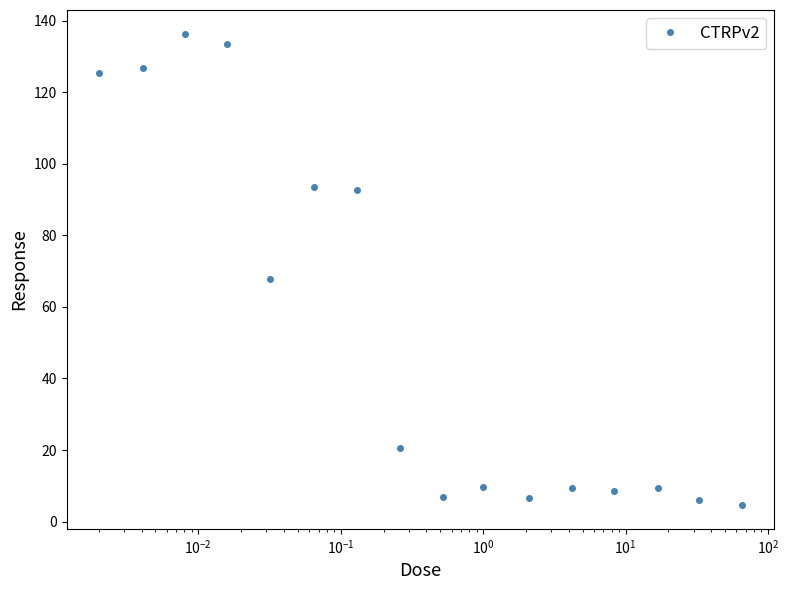

True or false: there are more than 1 points higher than both neighbors.

True